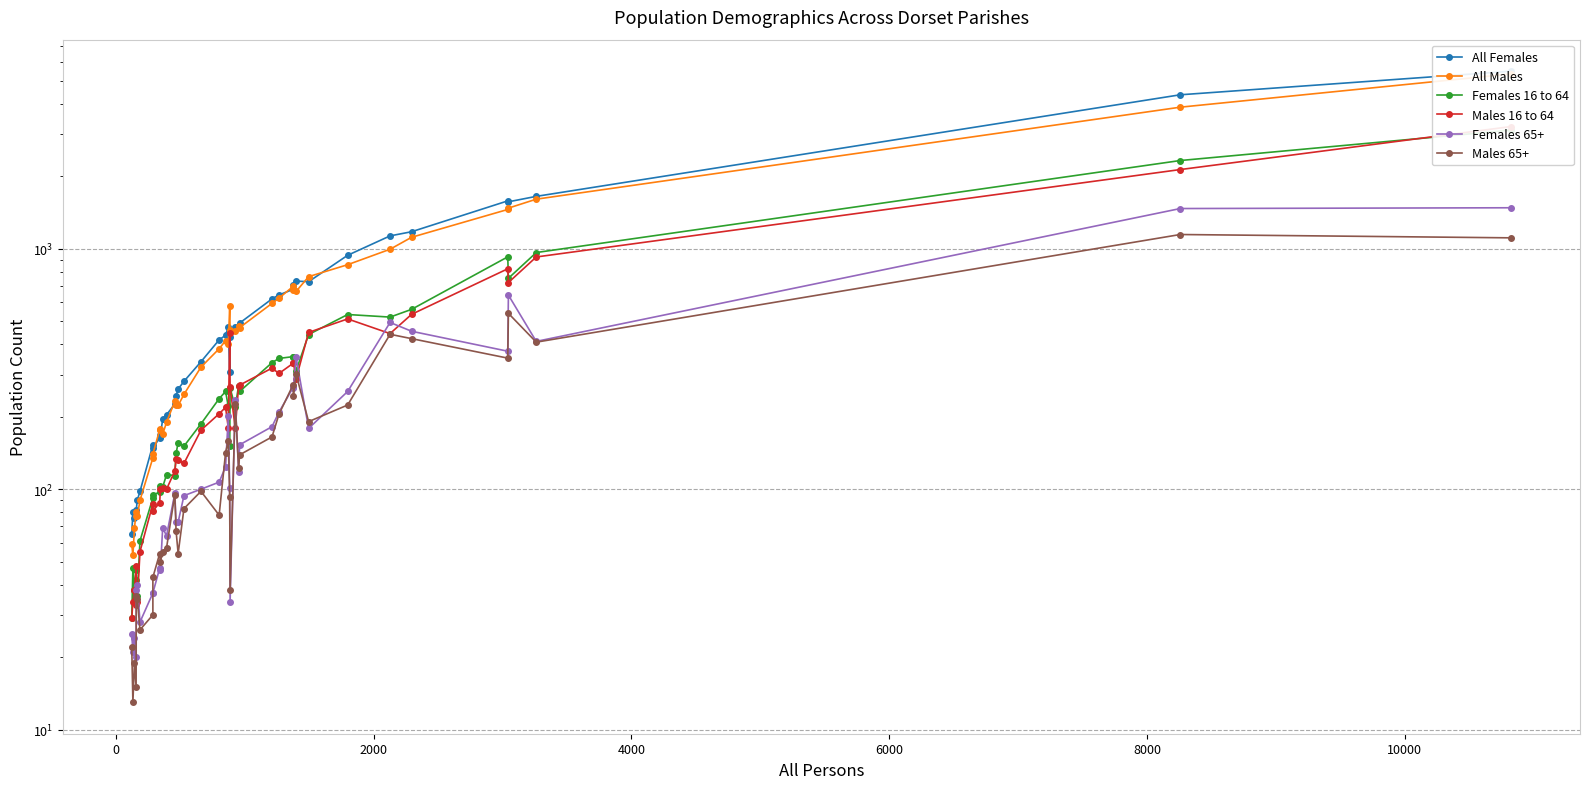

What is the average value of the Males 65+ series?

197